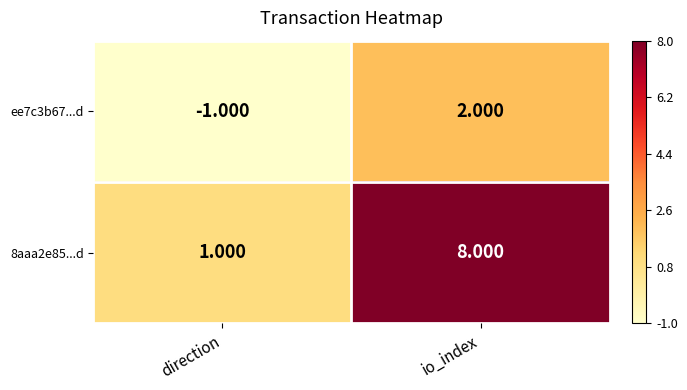

What is the maximum value shown in the chart?

8